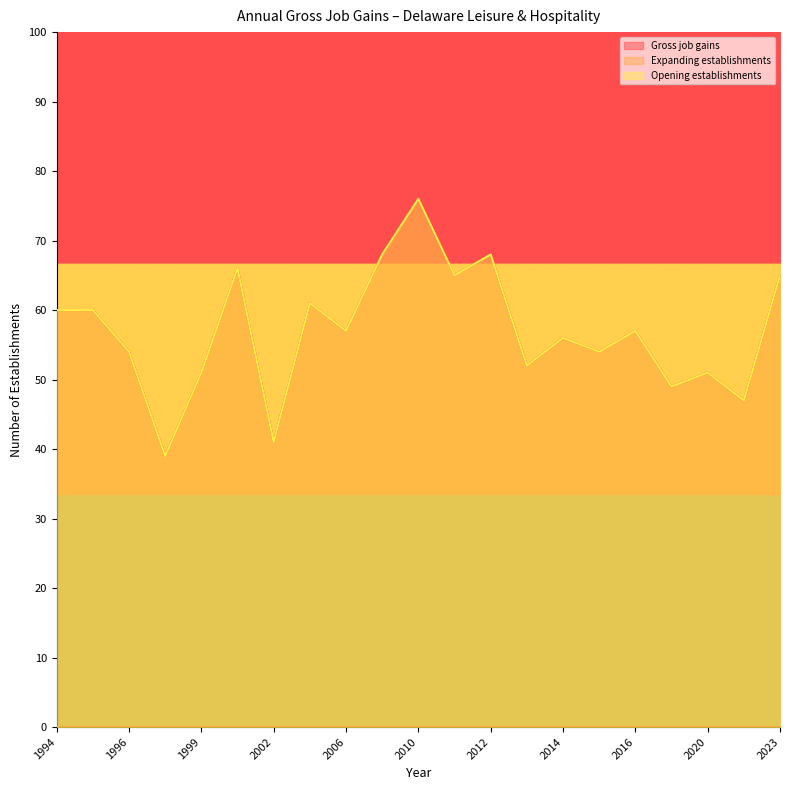

Reading left to right, what are all the values shown in this chart?

Gross job gains: 60	60	54	39	51	66	41	61	57	68	76	65	68	52	56	54	57	49	51	47	65
Opening establishments: 60	60	54	39	51	66	41	61	57	68	76	65	68	52	56	54	57	49	51	47	65